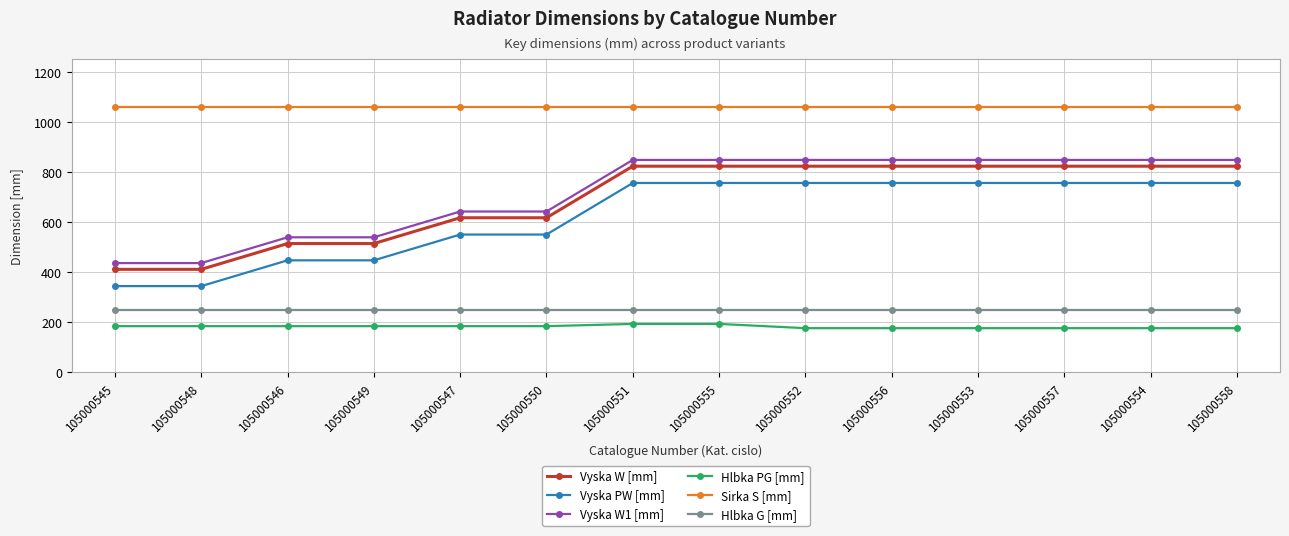

Reading left to right, what are all the values shown in this chart?

Vyska W [mm]: 105000545=411	105000548=411	105000546=514	105000549=514	105000547=617	105000550=617	105000551=823	105000555=823	105000552=823	105000556=823	105000553=823	105000557=823	105000554=823	105000558=823
Vyska PW [mm]: 105000545=344	105000548=344	105000546=447	105000549=447	105000547=550	105000550=550	105000551=756	105000555=756	105000552=756	105000556=756	105000553=756	105000557=756	105000554=756	105000558=756
Vyska W1 [mm]: 105000545=436	105000548=436	105000546=539	105000549=539	105000547=642	105000550=642	105000551=848	105000555=848	105000552=848	105000556=848	105000553=848	105000557=848	105000554=848	105000558=848
Hlbka PG [mm]: 105000545=184	105000548=184	105000546=184	105000549=184	105000547=184	105000550=184	105000551=193	105000555=193	105000552=176	105000556=176	105000553=176	105000557=176	105000554=176	105000558=176
Sirka S [mm]: 105000545=1059	105000548=1059	105000546=1059	105000549=1059	105000547=1059	105000550=1059	105000551=1059	105000555=1059	105000552=1059	105000556=1059	105000553=1059	105000557=1059	105000554=1059	105000558=1059
Hlbka G [mm]: 105000545=250	105000548=250	105000546=250	105000549=250	105000547=250	105000550=250	105000551=250	105000555=250	105000552=250	105000556=250	105000553=250	105000557=250	105000554=250	105000558=250